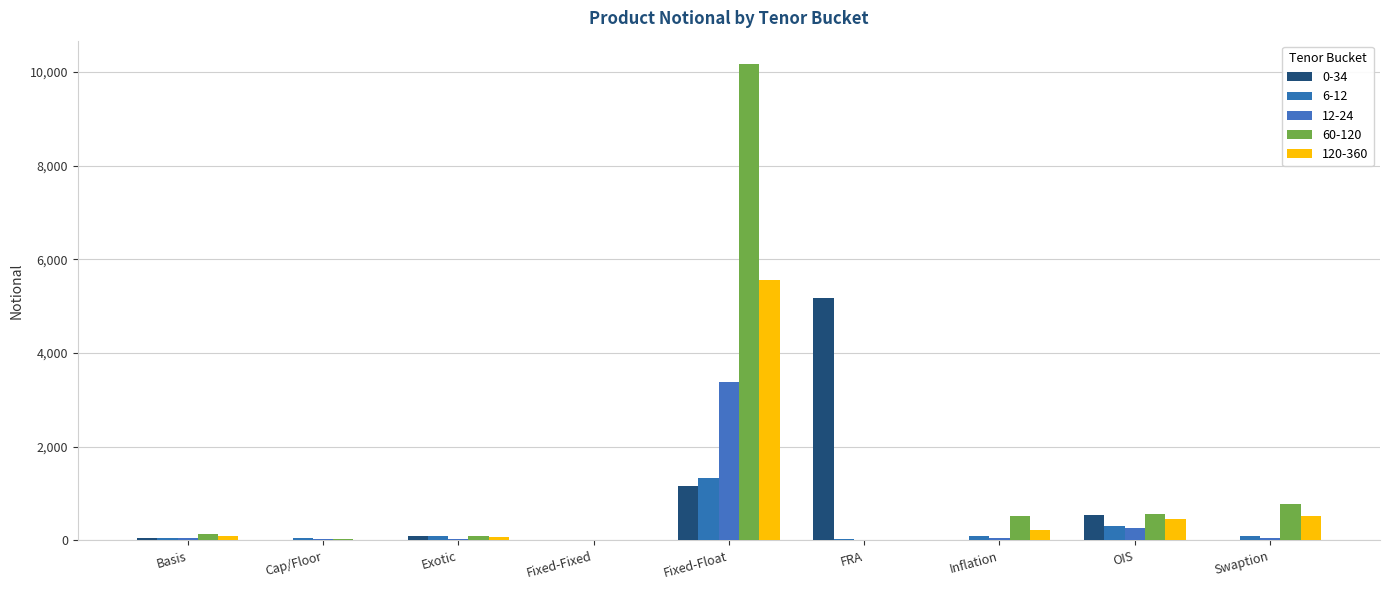

Reading right to left, extract all data points from this chart.

0-34: 0	537	1	5184	1157	0	94	3	51
6-12: 88	315	101	30	1328	1	99	44	59
12-24: 51	272	47	0	3393	0	23	32	56
60-120: 768	559	515	0	10163	2	86	20	131
120-360: 516	461	217	0	5555	1	63	2	100